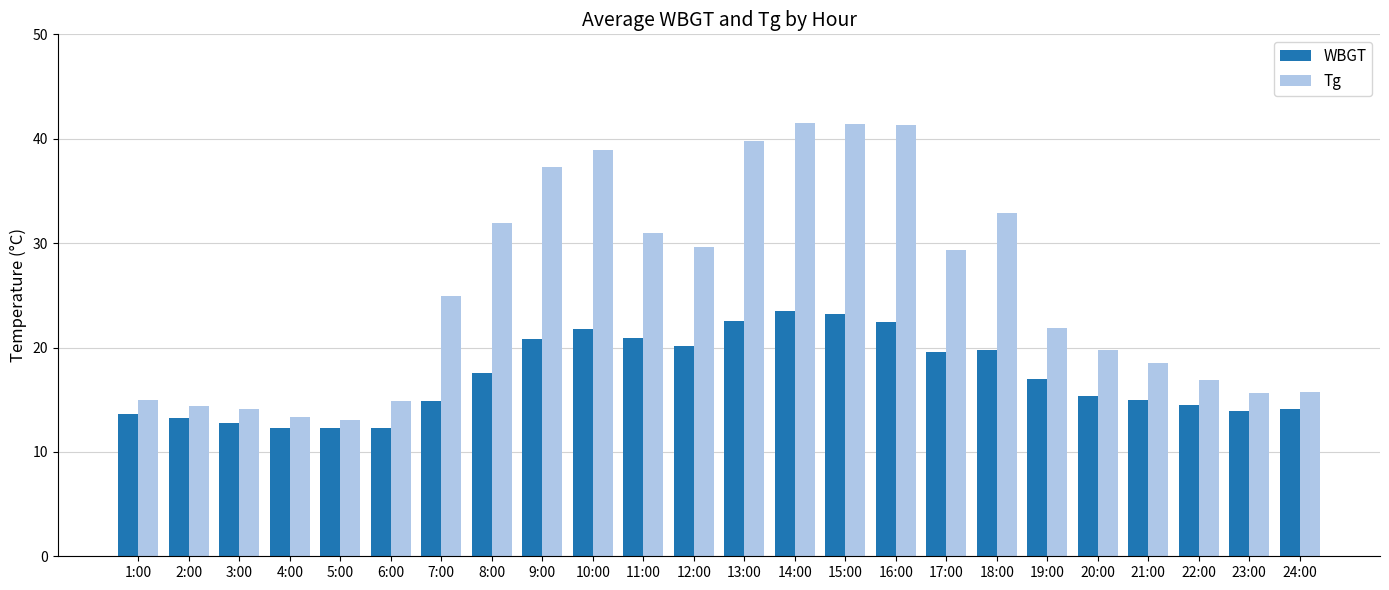

Are the bars horizontal?

No